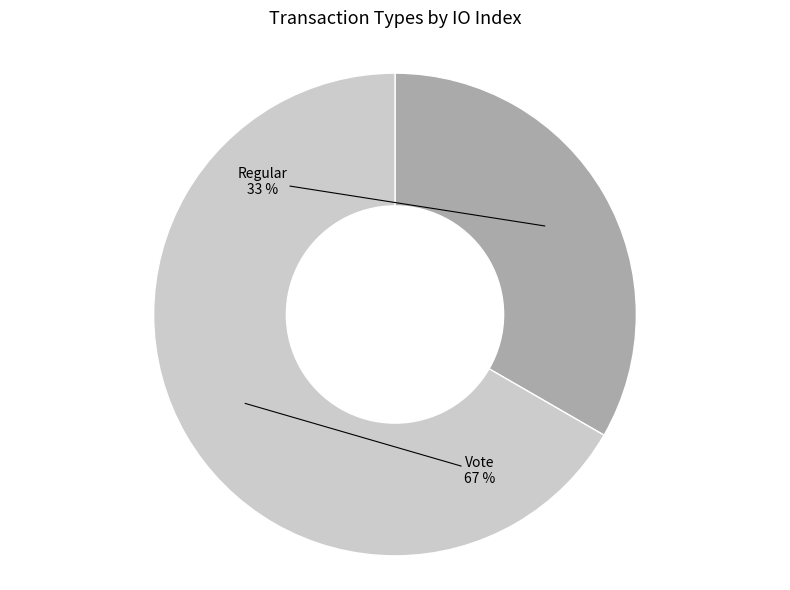

To the nearest percent, what is the average slice percentage?

50%